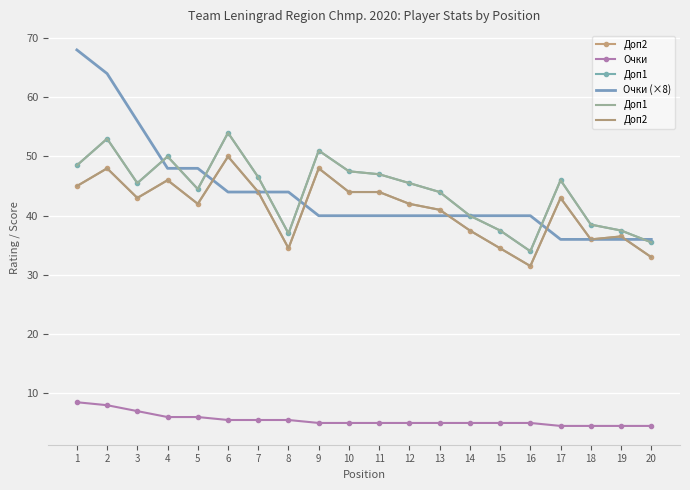

What is the difference between the Очки values at 6 and 16?

0.5